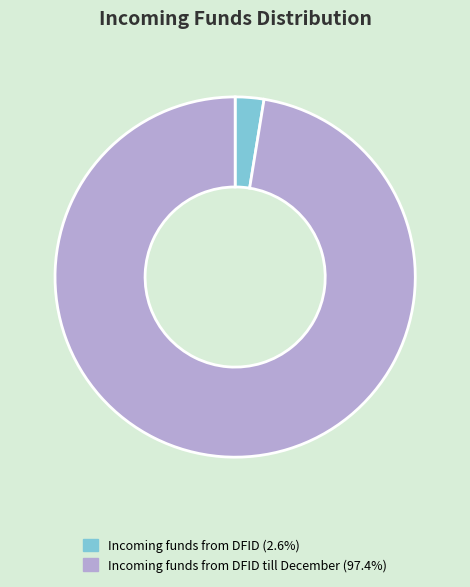

Does any single category account for the majority?

Yes